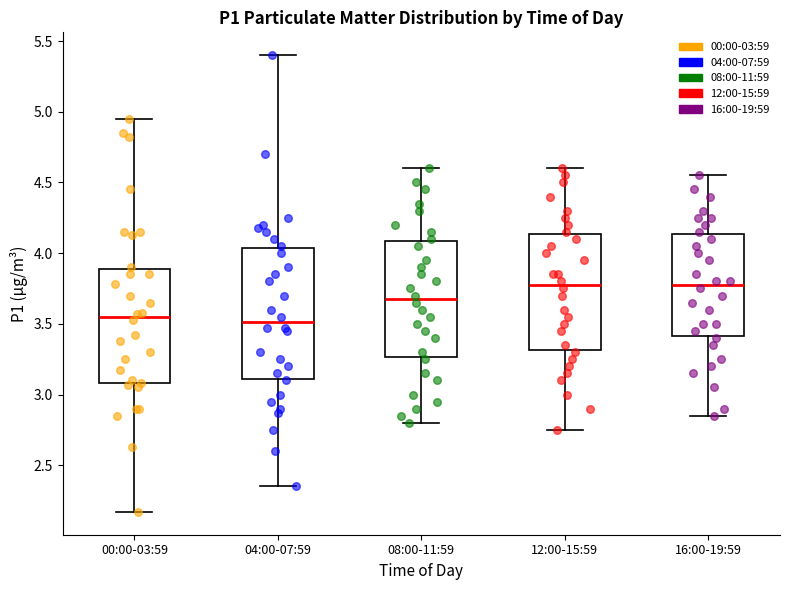

Which box is the tallest, from its lower edge to its upper edge?

04:00-07:59